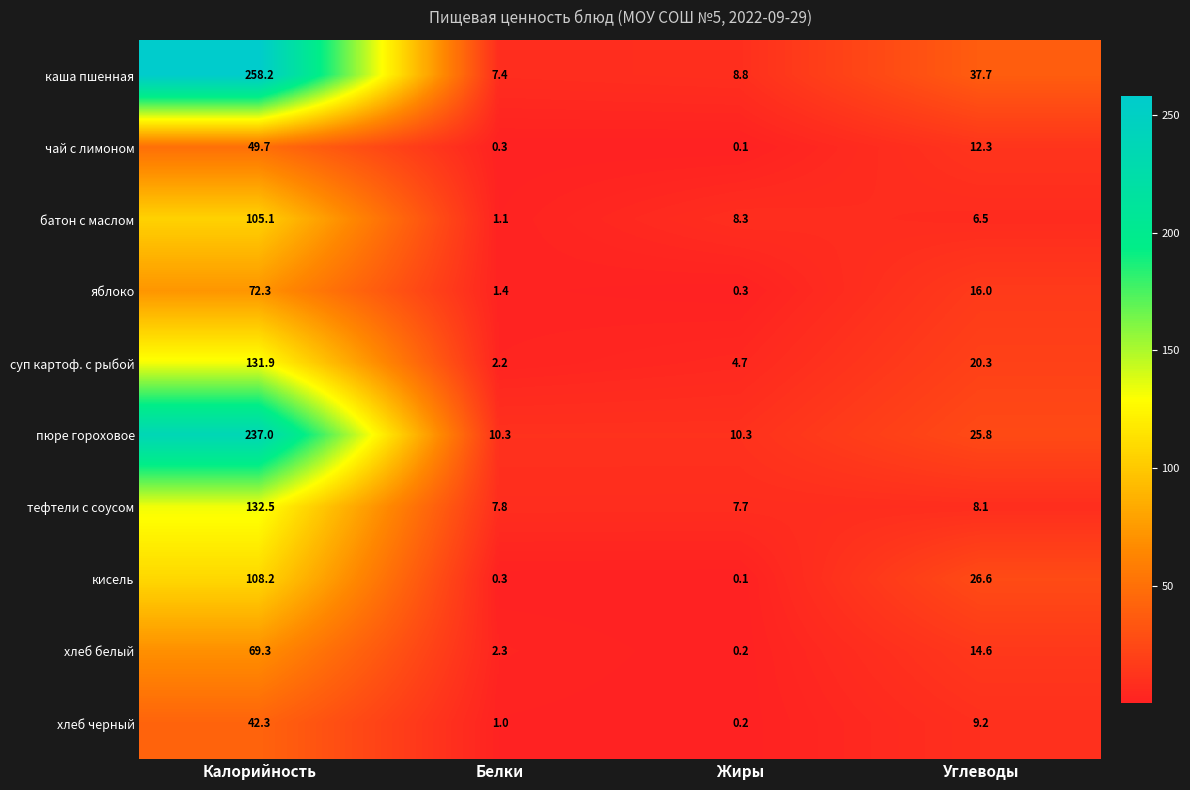

What is the maximum value shown in the chart?

258.2